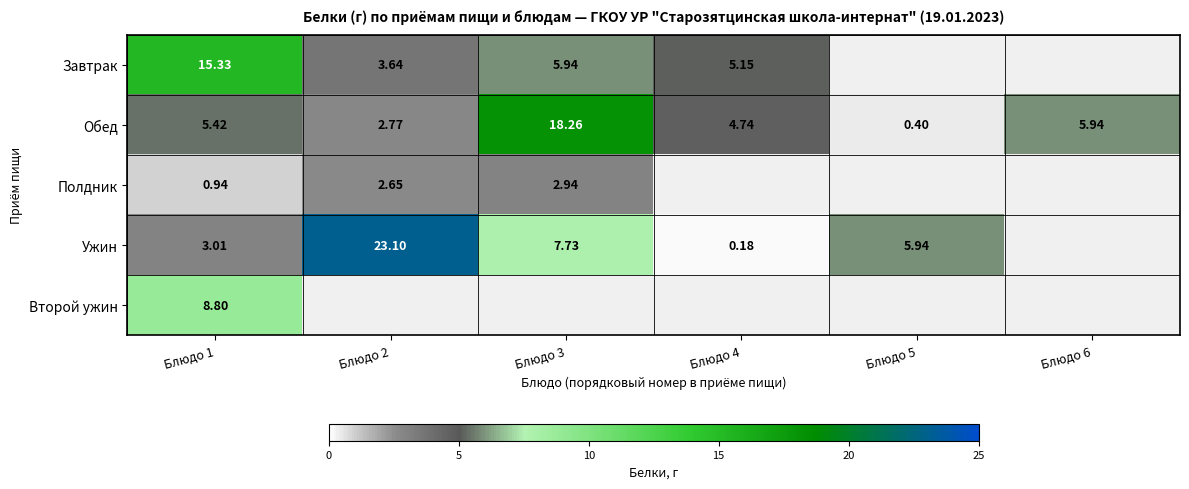

At which category is the sum across all series the highest?

Блюдо 1